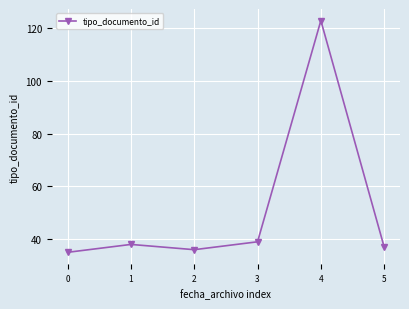

Reading right to left, list all the values displayed in this chart.

5=37	4=123	3=39	2=36	1=38	0=35